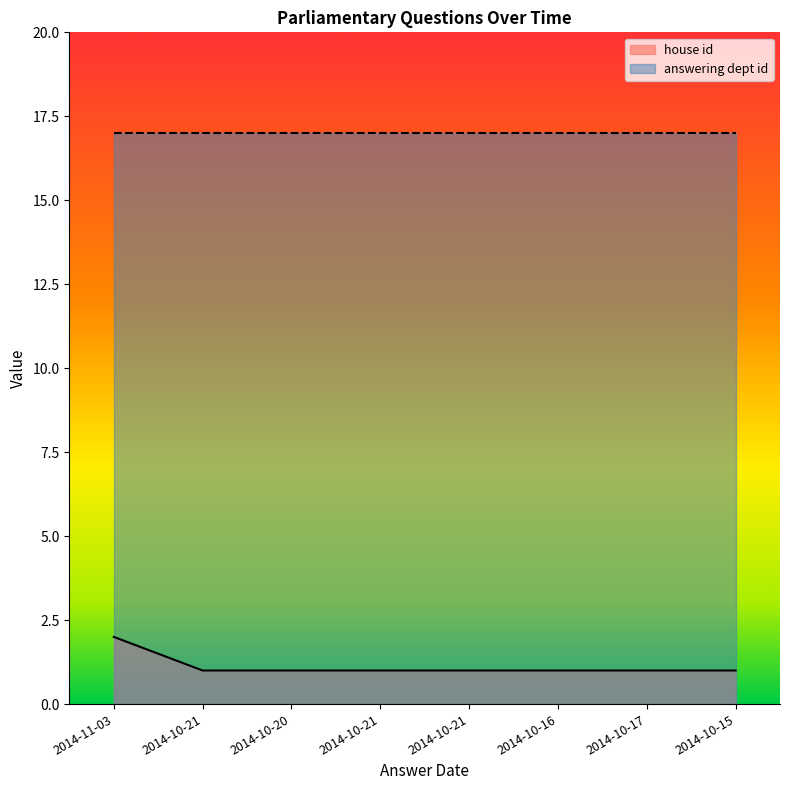

Between 2014-10-16 and 2014-10-20, which is larger?

2014-10-16